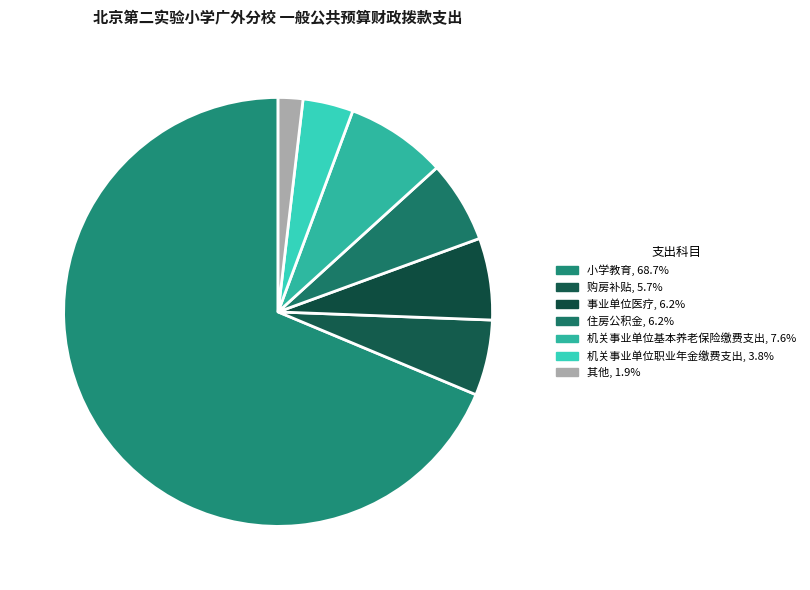

How many segments does this pie chart have?

7